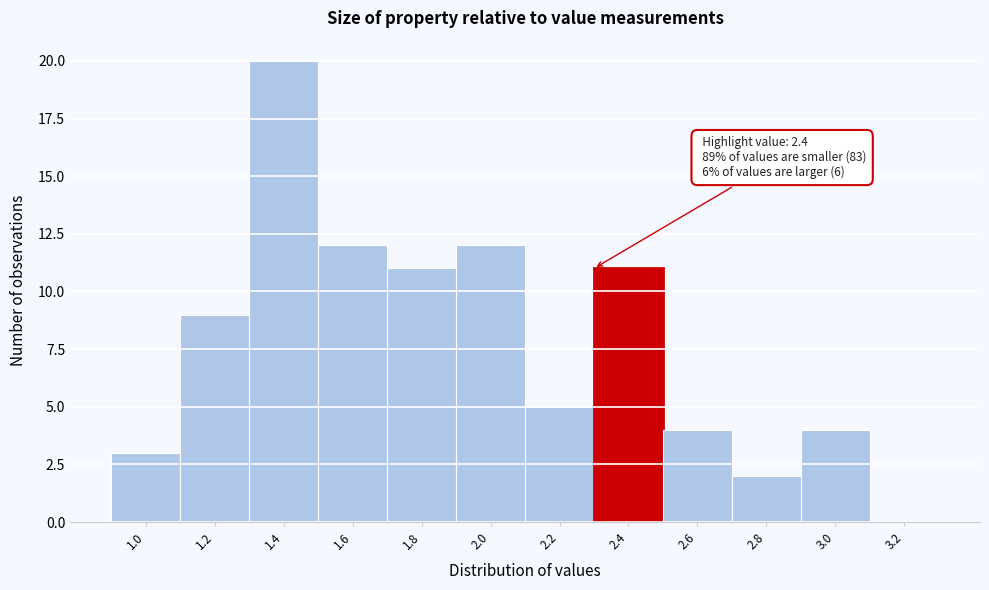

Reading left to right, list all the values displayed in this chart.

1.0=3	1.2=9	1.4=20	1.6=12	1.8=11	2.0=12	2.2=5	2.4=11	2.6=4	2.8=2	3.0=4	3.2=0